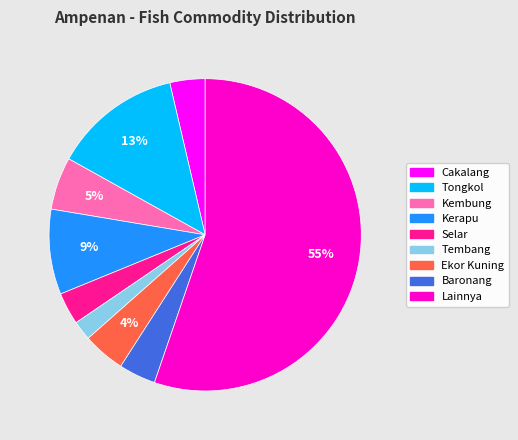

Is it true that Kembung is 17% of the pie?

False